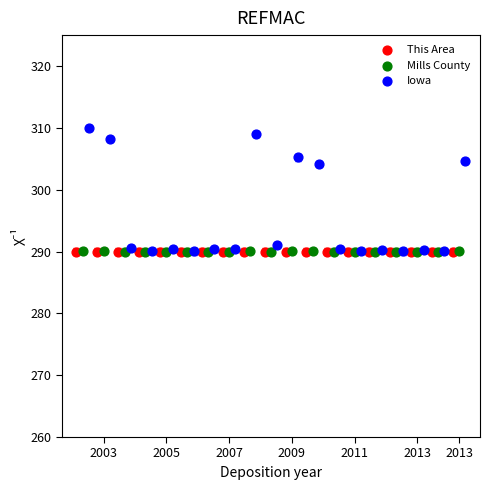

Which series contains the highest Y value?

Iowa